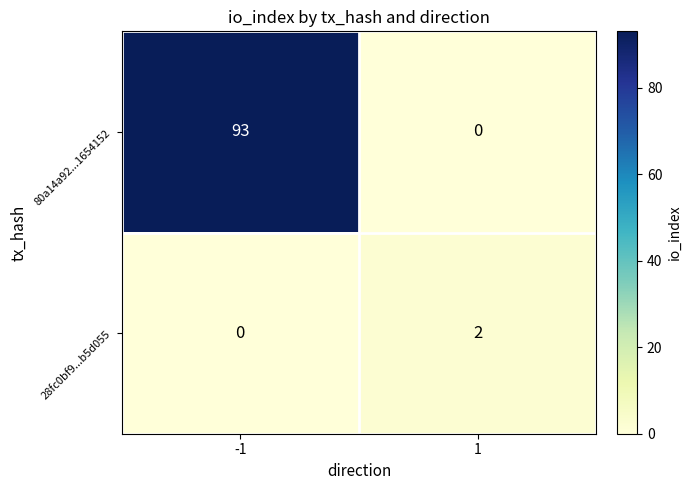

How many positive values does the 80a14a92...1654152 series have?

1